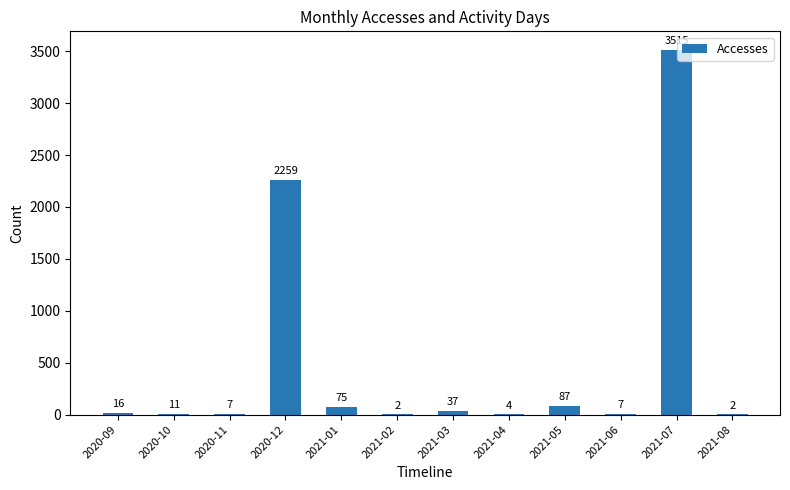

What is the greatest value displayed?

3515